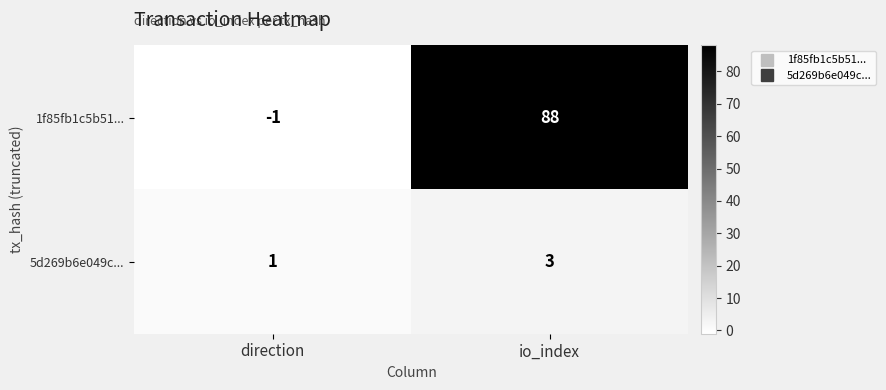

Which series changed the most between direction and io_index?

1f85fb1c5b51...